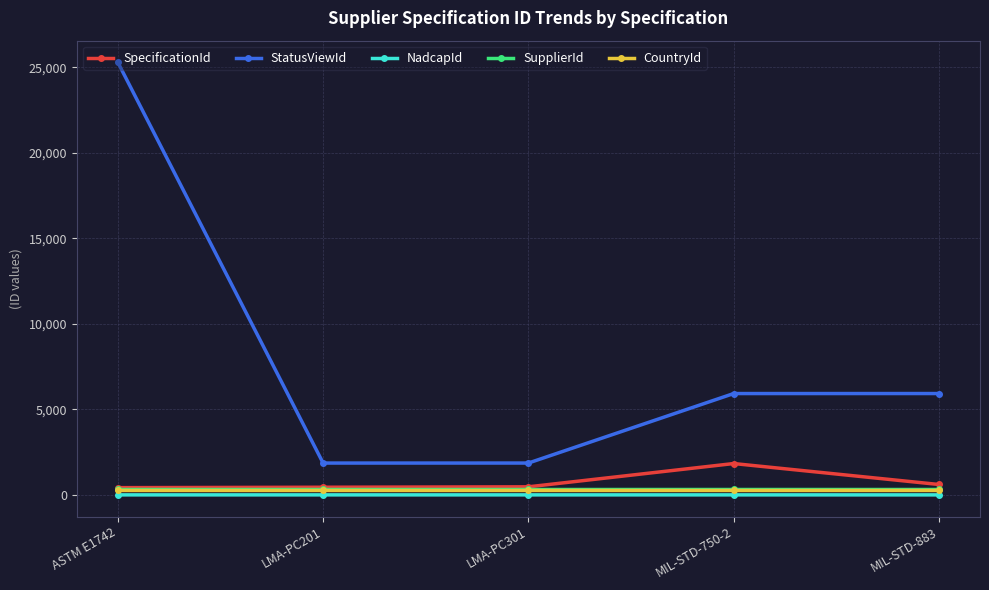

What is the value of the CountryId point at the 1st from the left?

268